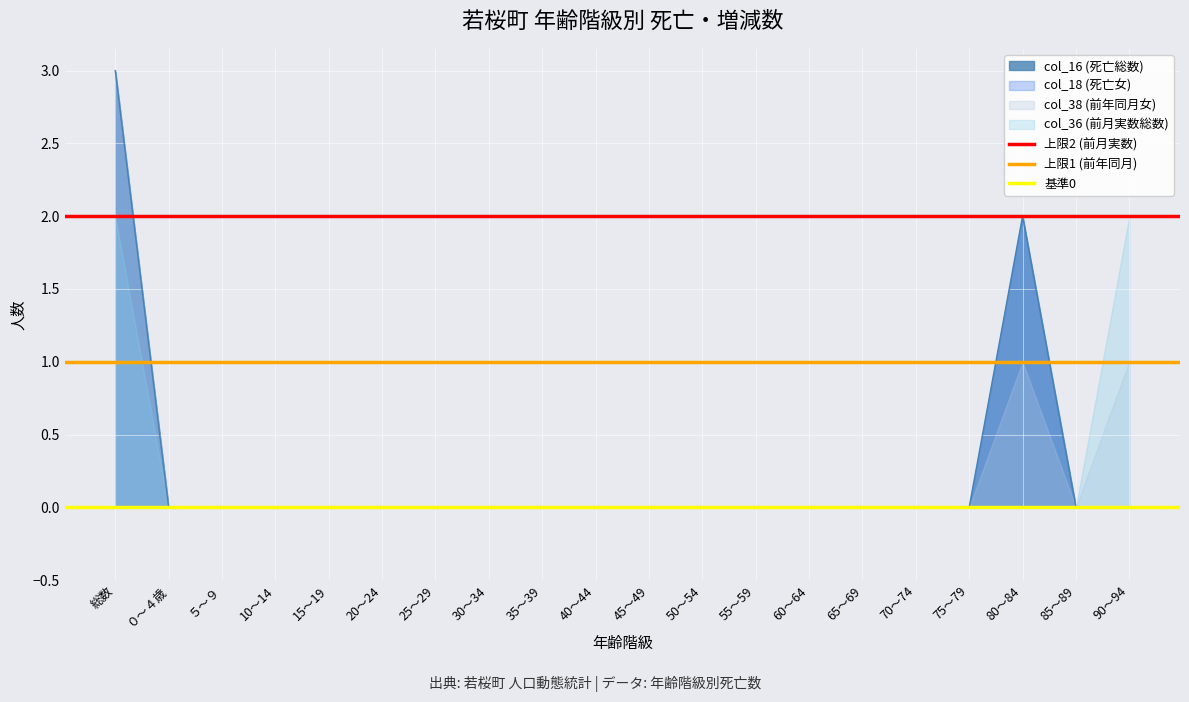

What is the maximum value for col_16 (死亡総数)?

3